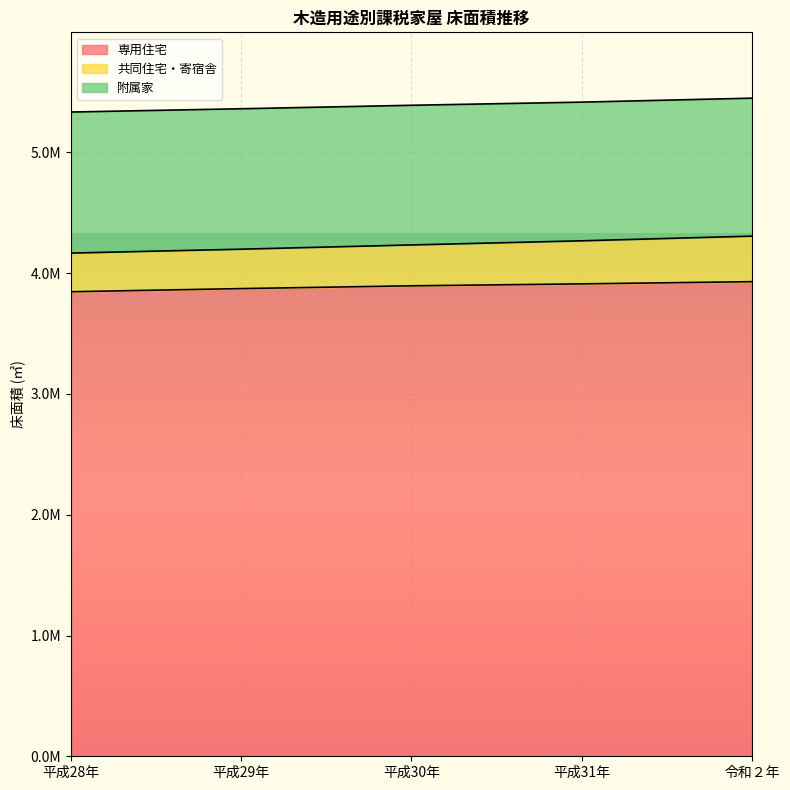

How many series are shown in this chart?

3